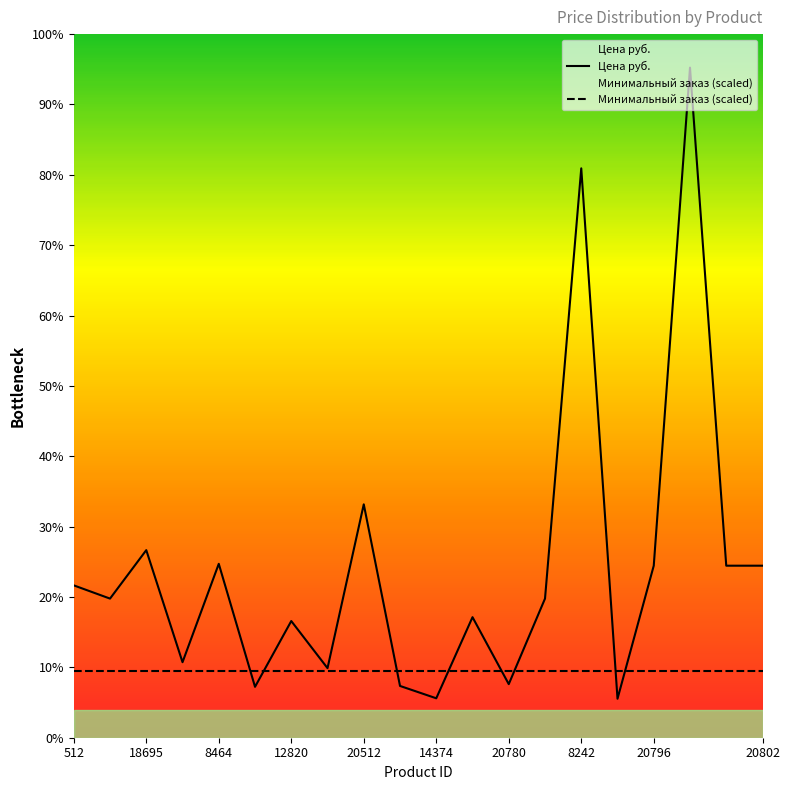

What is the sum of the values at 20543 and 8242?

17069.0